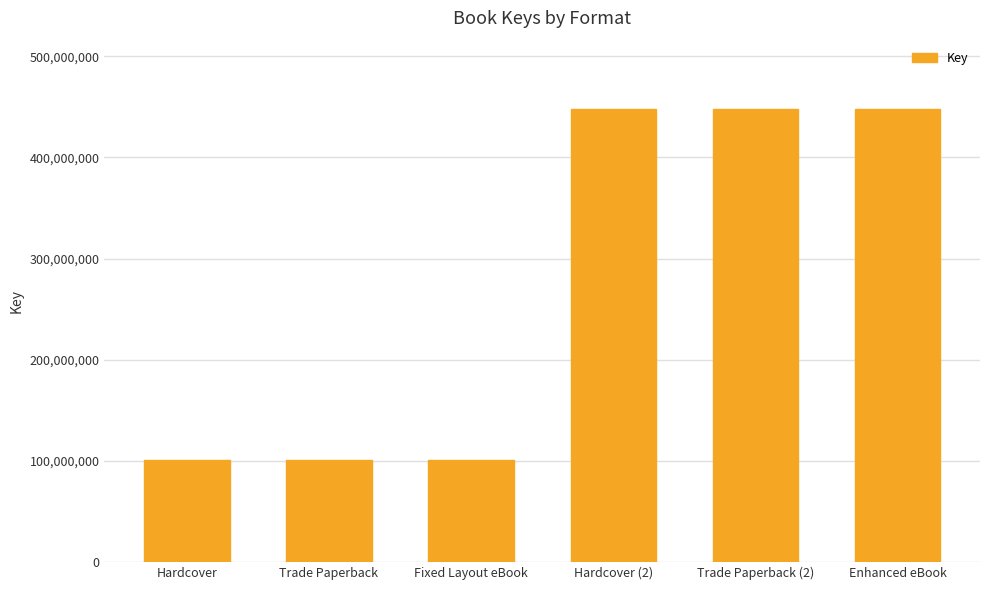

What is the difference between the maximum and minimum values?

347324319